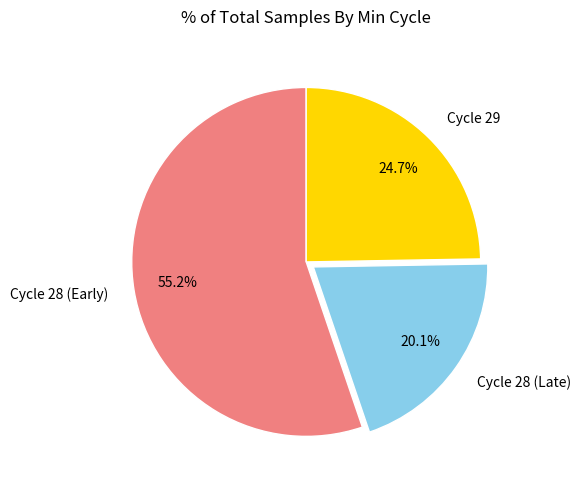

Which category has the biggest portion of the pie?

Cycle 28 (Early)